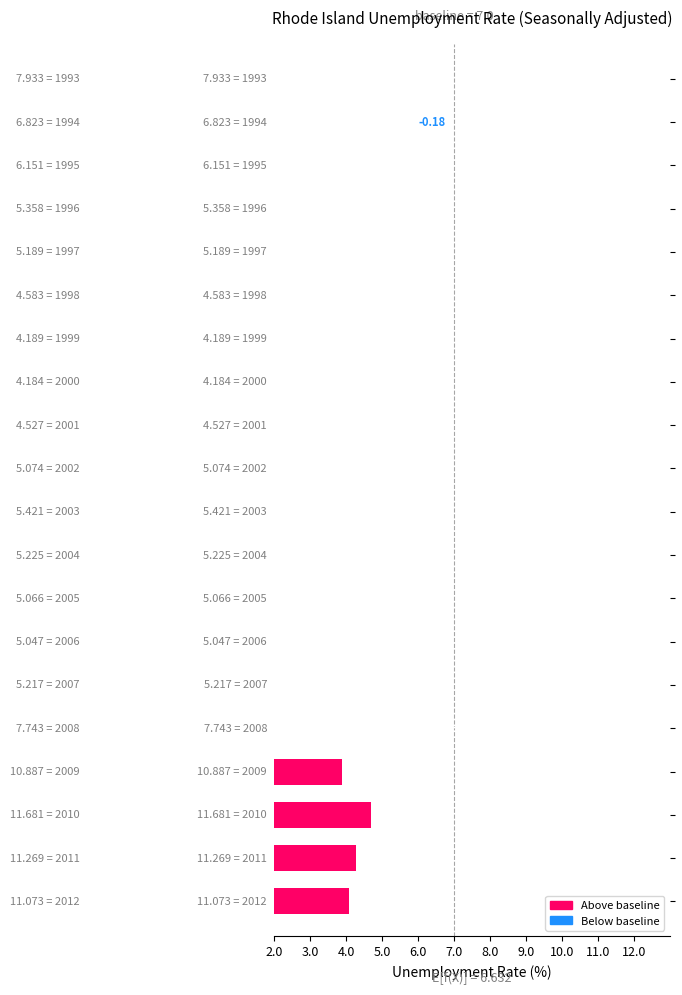

What is the sum of the values at 13 and 14?

-5.2